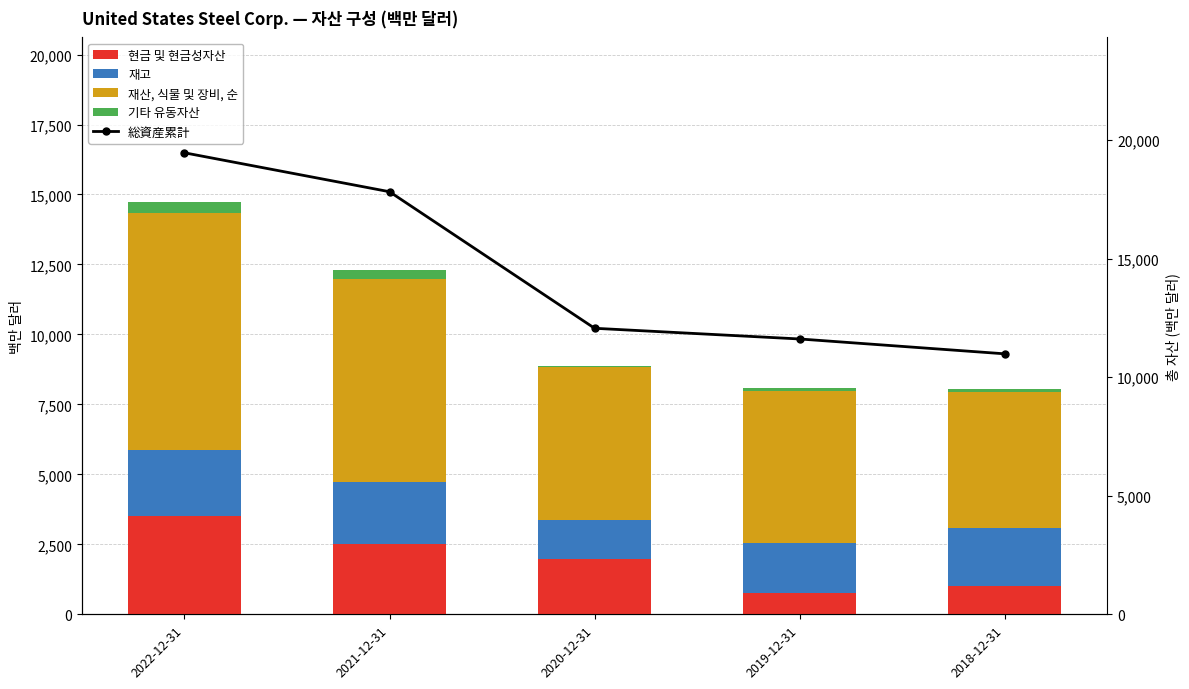

The 재고 series shows 2770 at 2018-12-31. True or false?

False